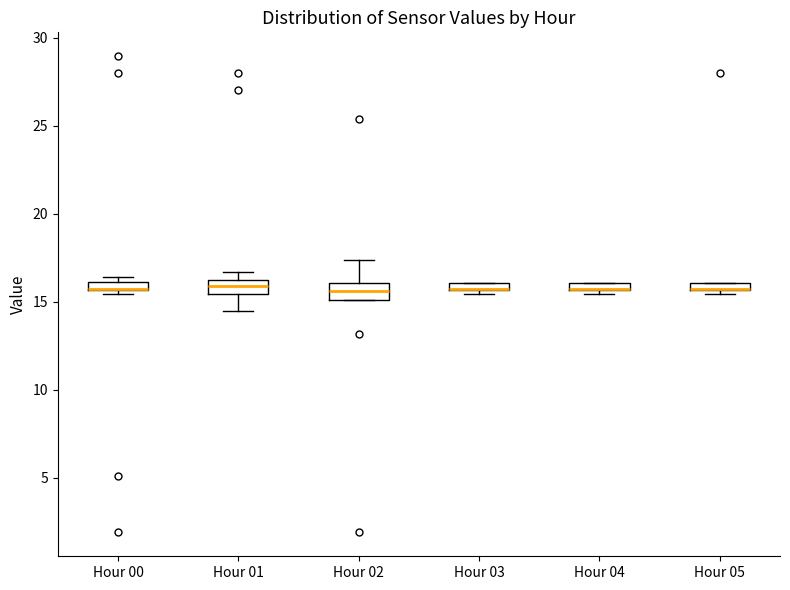

Where is the upper edge of the box for Hour 03 on the y-axis? The values are not printed on the chart, so give them approximately, as read against the axis.

16.0